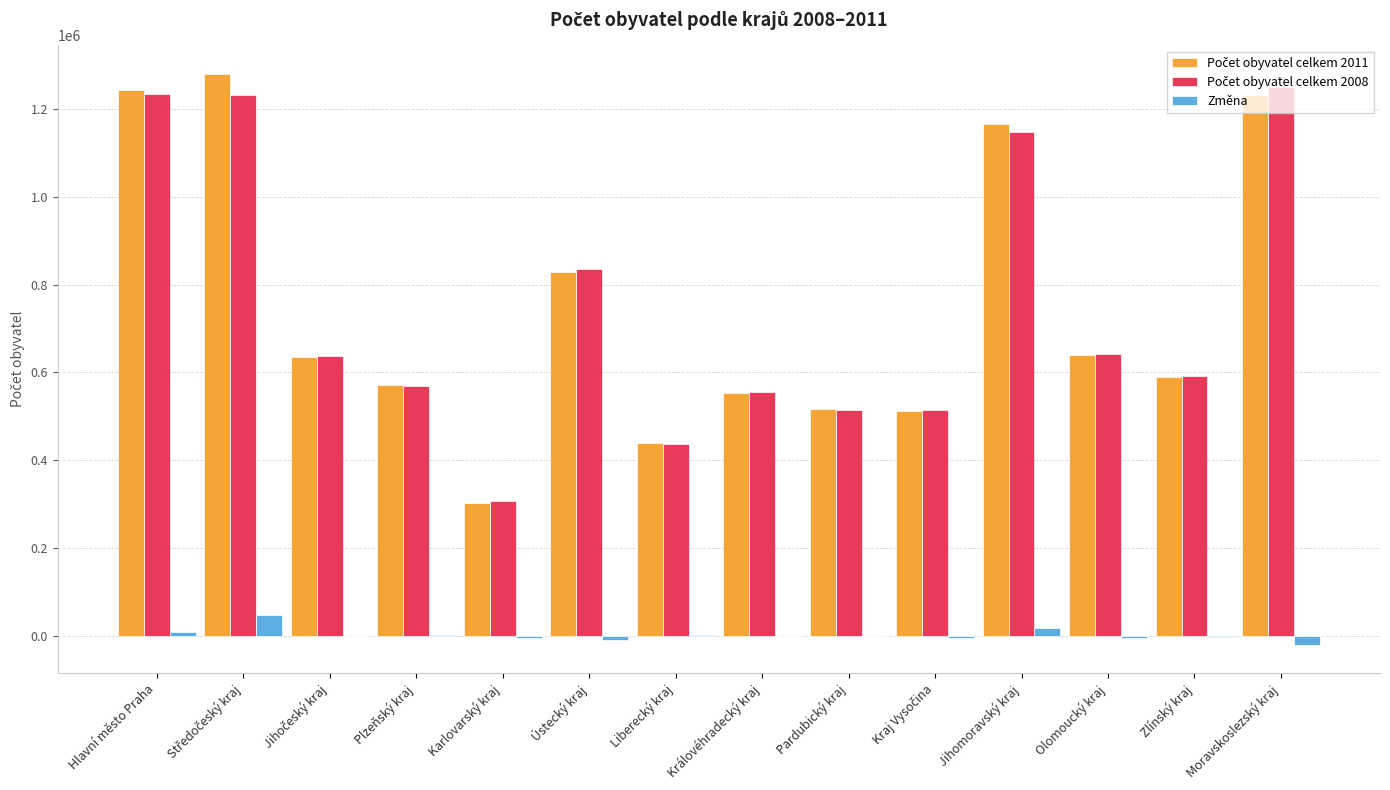

What is the maximum value shown in the chart?

1279345